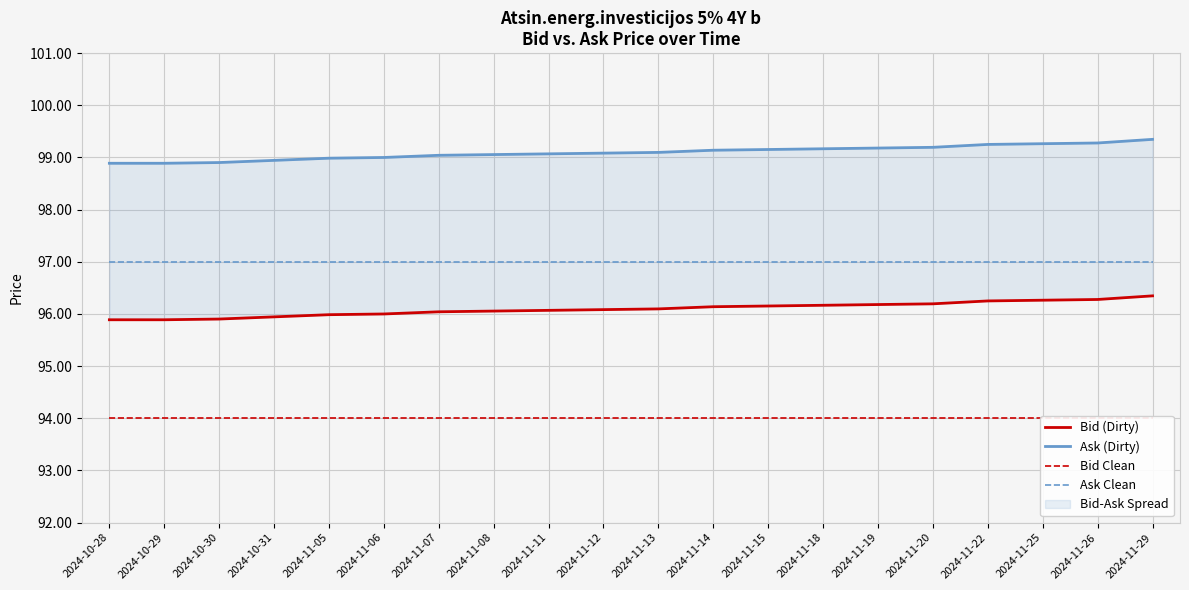

Is the value of Bid Clean at 2024-10-29 greater than the value of Ask (Dirty) at 2024-11-14?

No